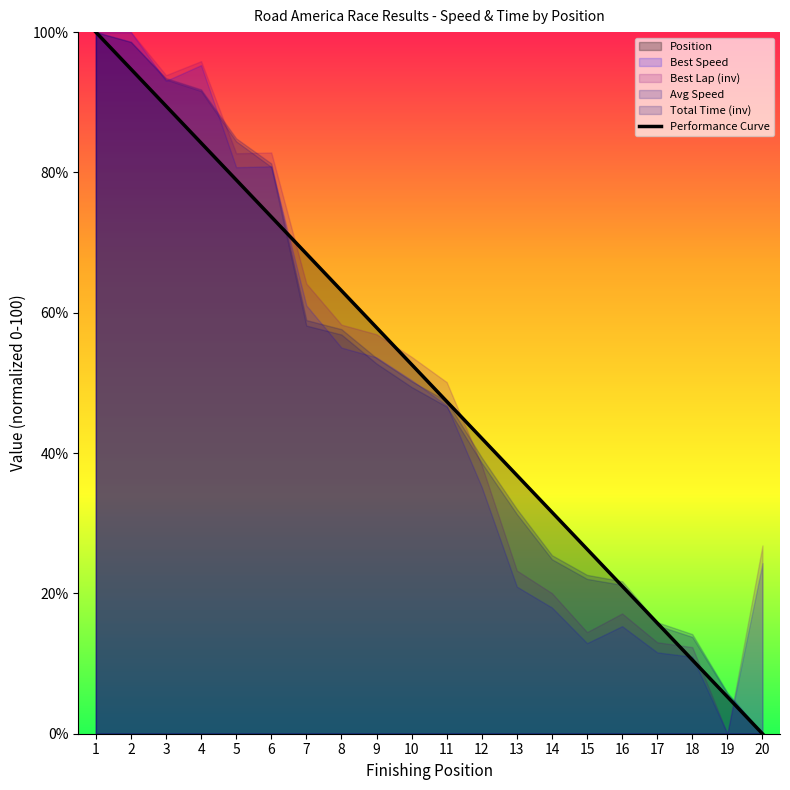

Does the chart have visible grid lines?

No